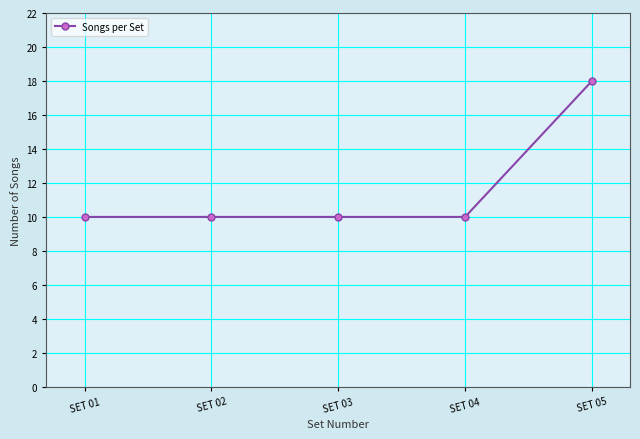

Which category has the highest value across all series?

SET 05